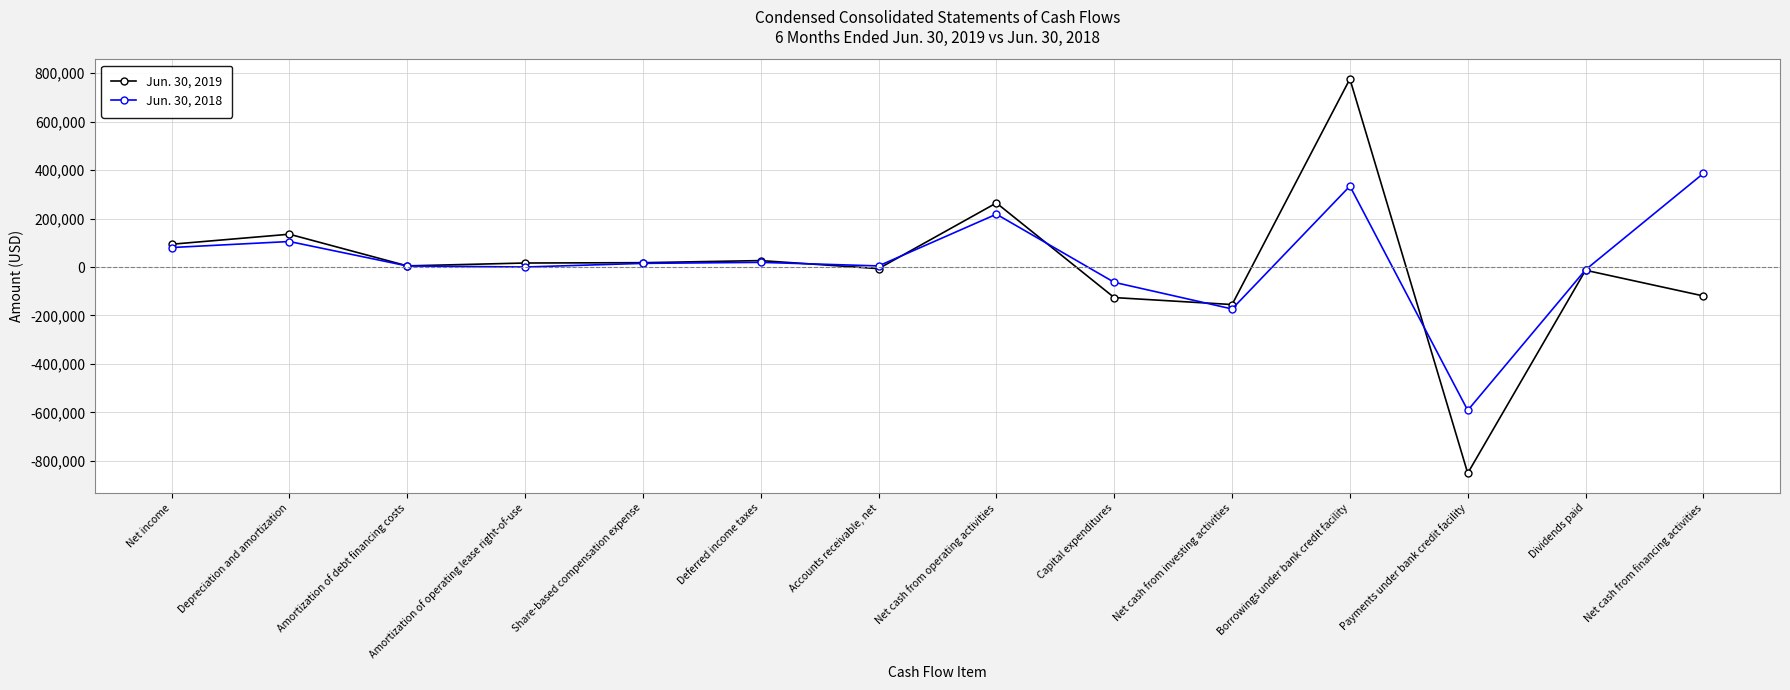

How many categories are shown in the chart?

14